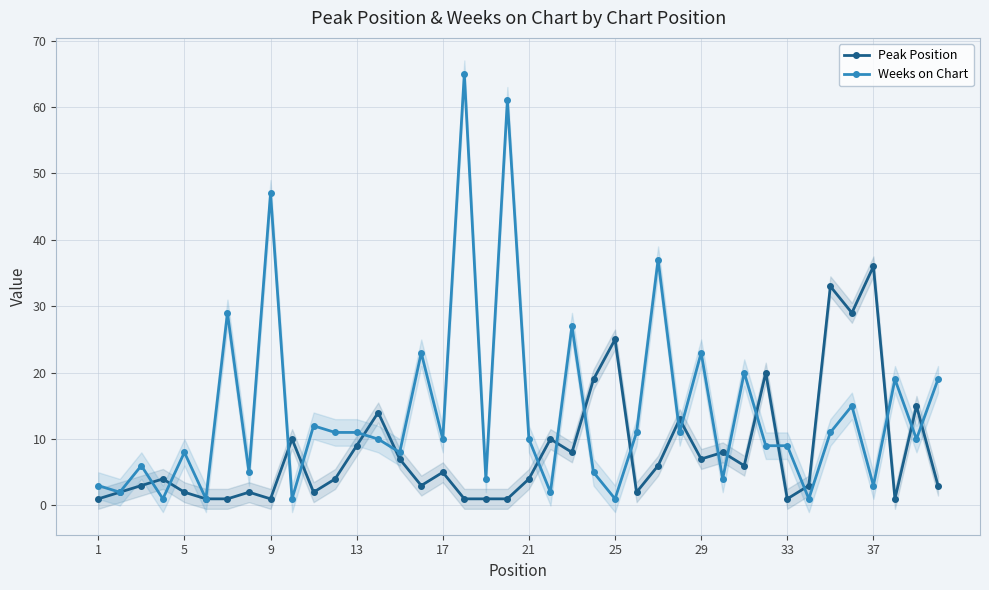

The Weeks on Chart series shows 17 at 17. True or false?

False